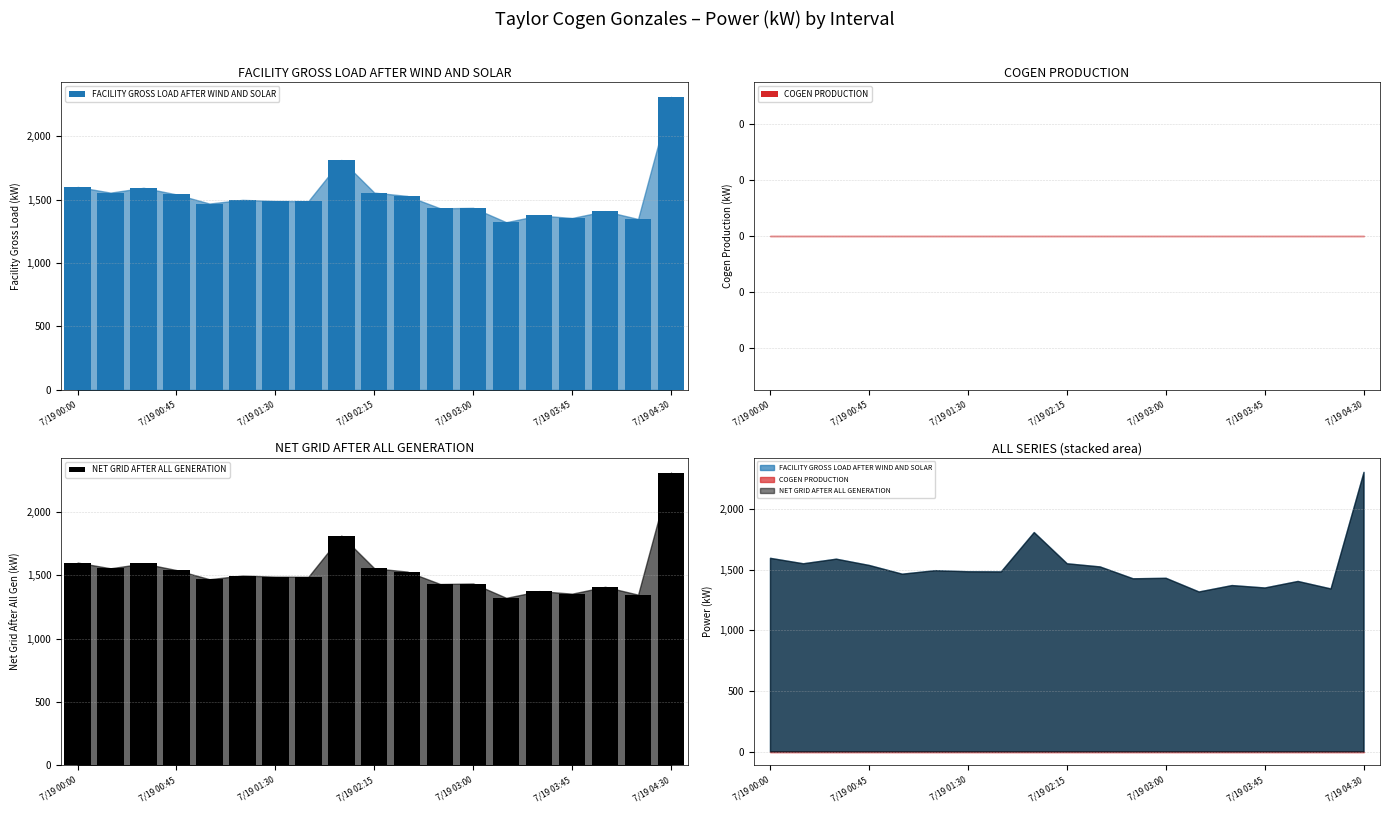

At how many categories does at least one series exceed 526?

19